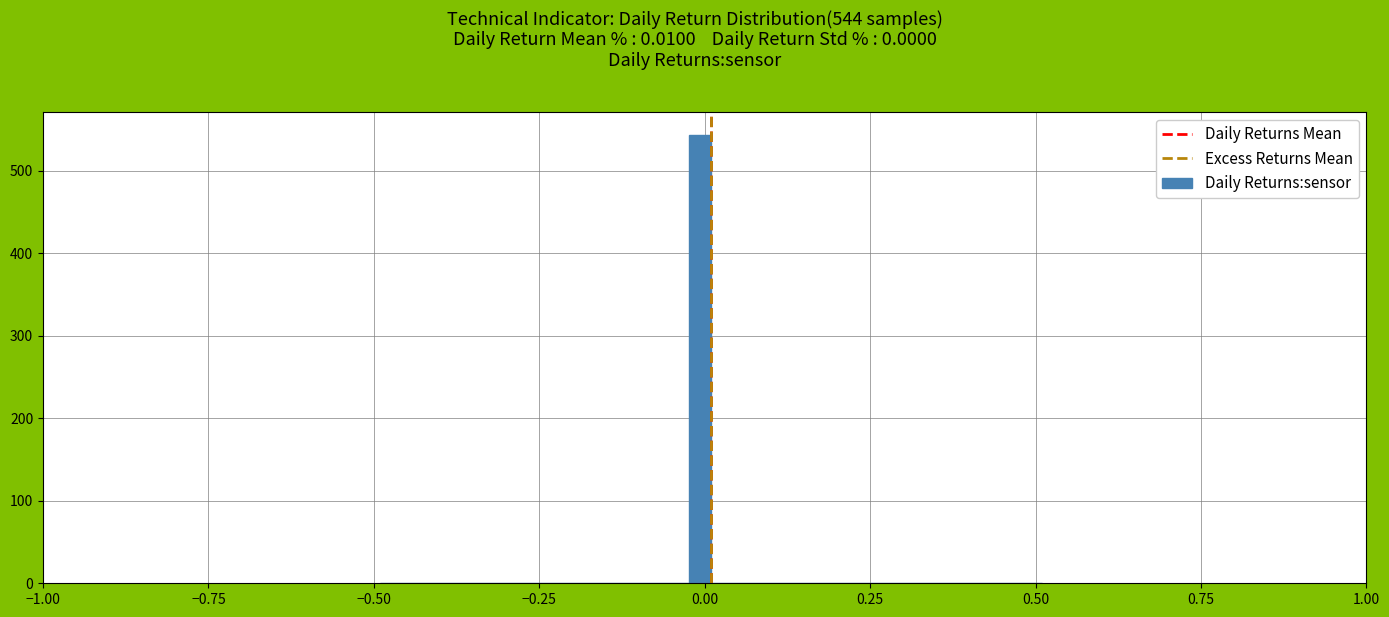

Read against the x-axis, roughly where is the centre of the tallest bar?

0.00